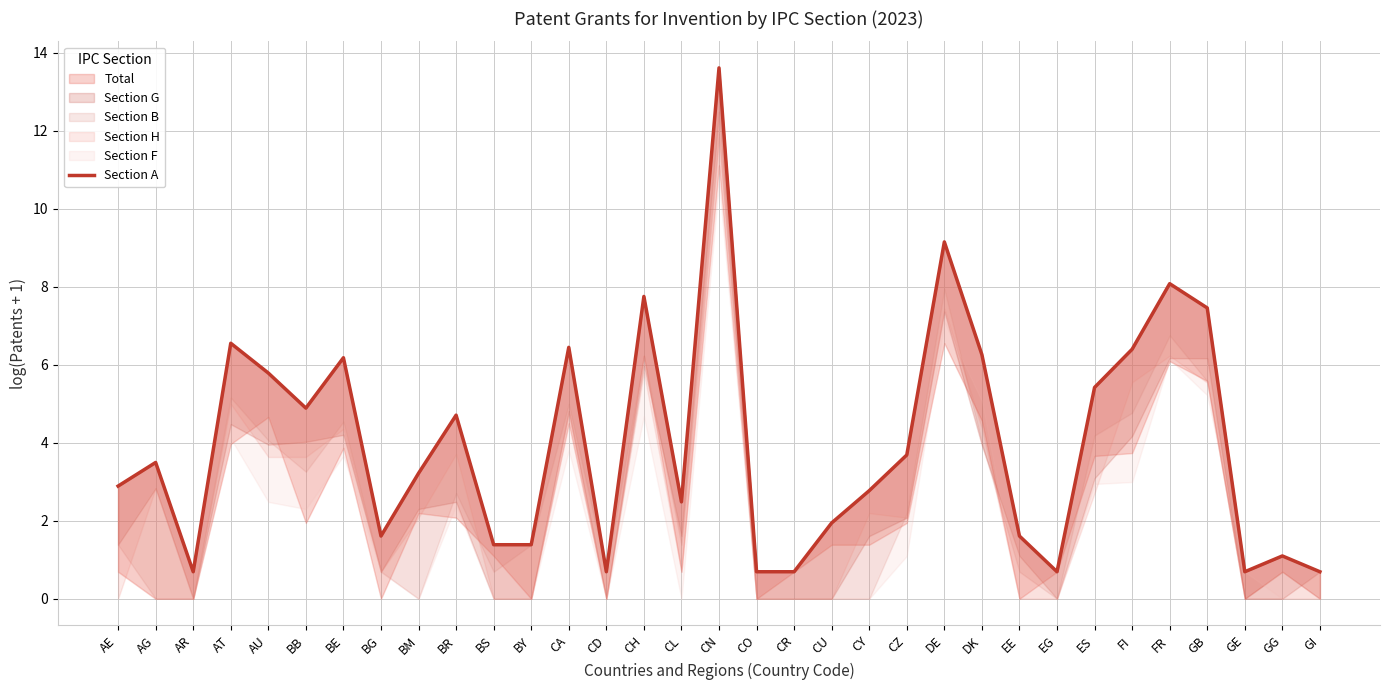

How many lines are shown in the chart?

1